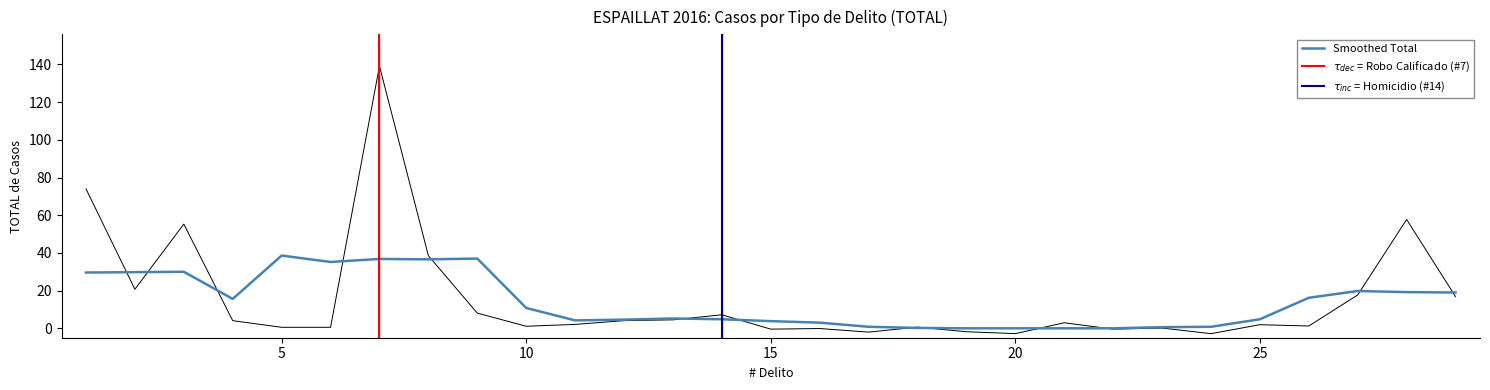

Reading right to left, list all the values displayed in this chart.

16.8	57.8	17.7	1.2	1.9	-2.8	0.1	-0.5	2.9	-2.8	-1.8	0.6	-2.0	-0.1	-0.4	7.2	4.5	4.1	2.1	1.1	8.1	38.5	139.2	0.5	0.5	4.0	55.3	20.7	74.0